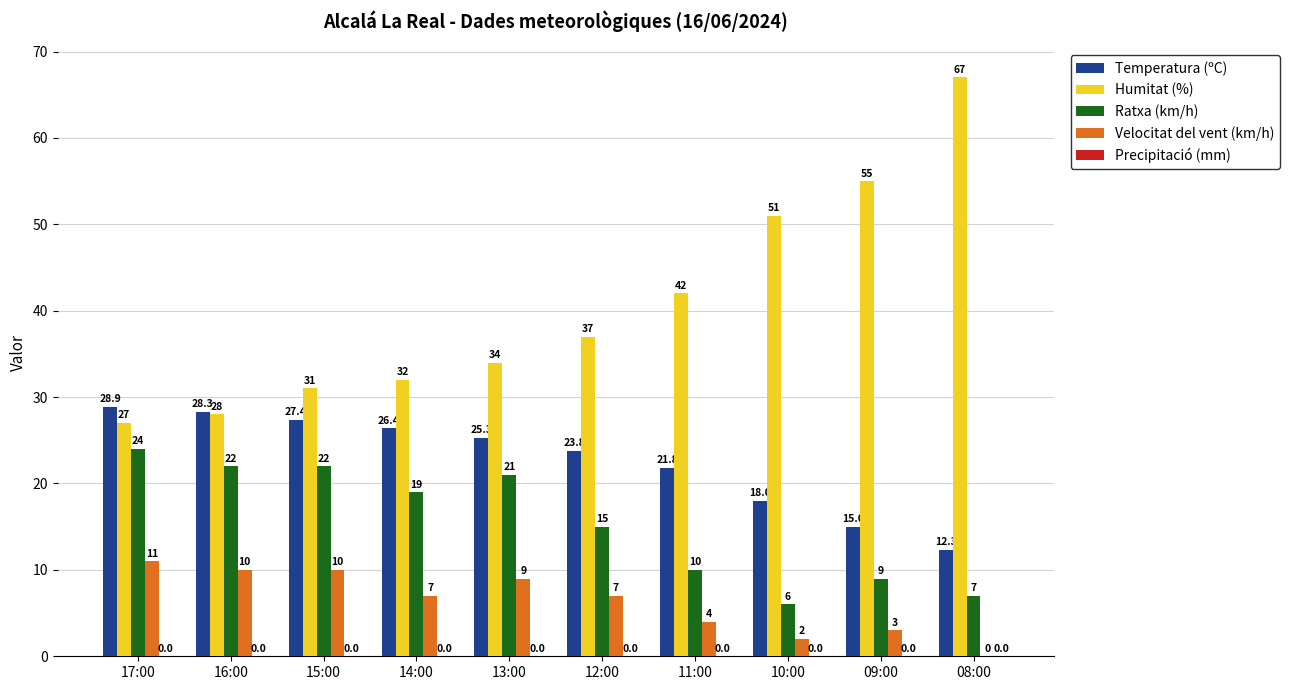

Does the chart contain stacked bars?

No